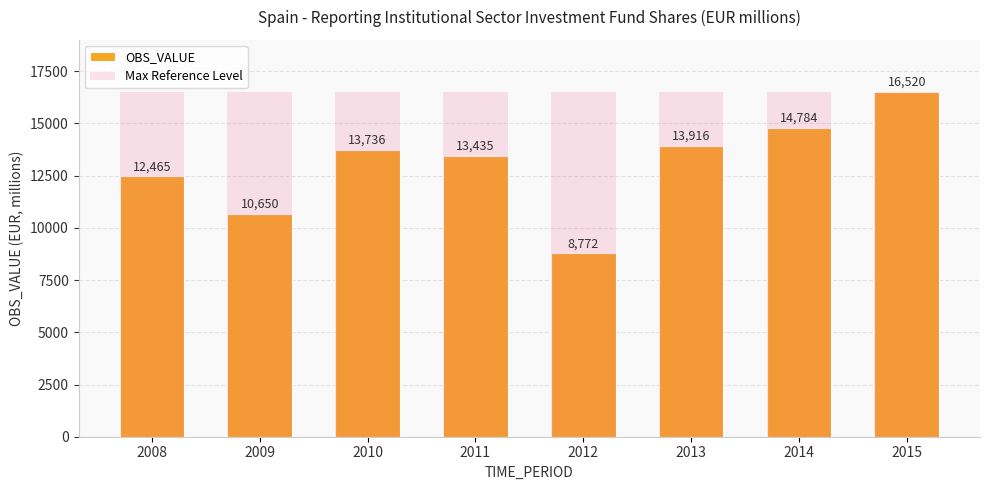

Count the number of data series in this chart.

2